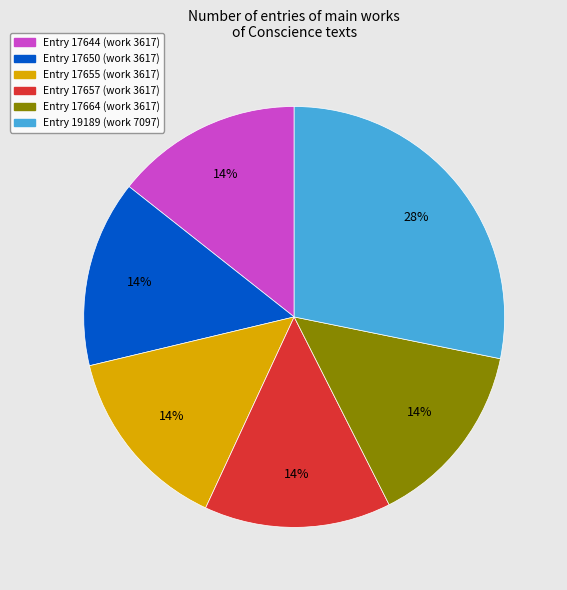

To the nearest percent, what is the combined percentage of Entry 17650 (work 3617) and Entry 17644 (work 3617)?

29%